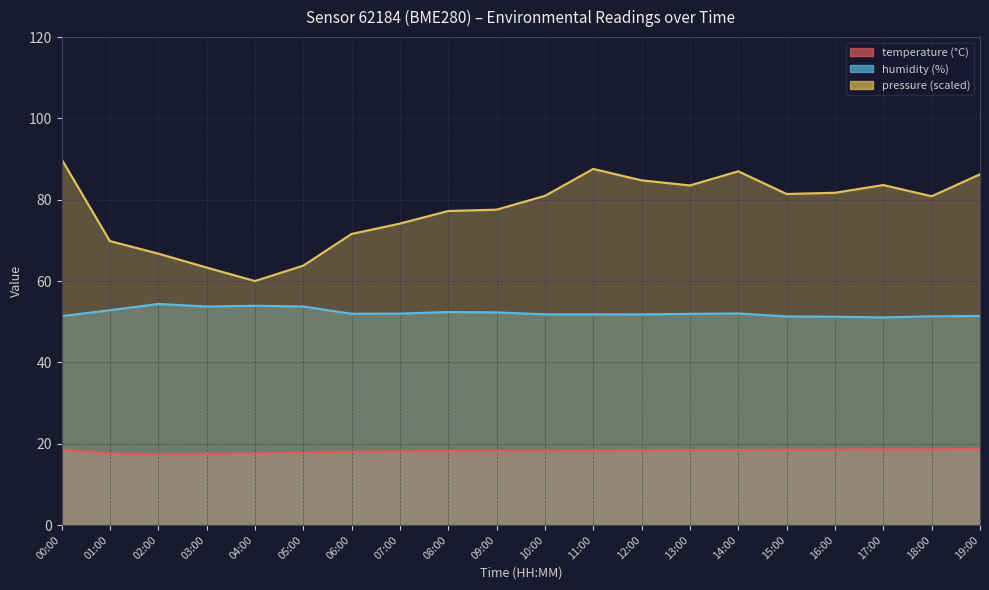

What position from the left is 17:00?

18